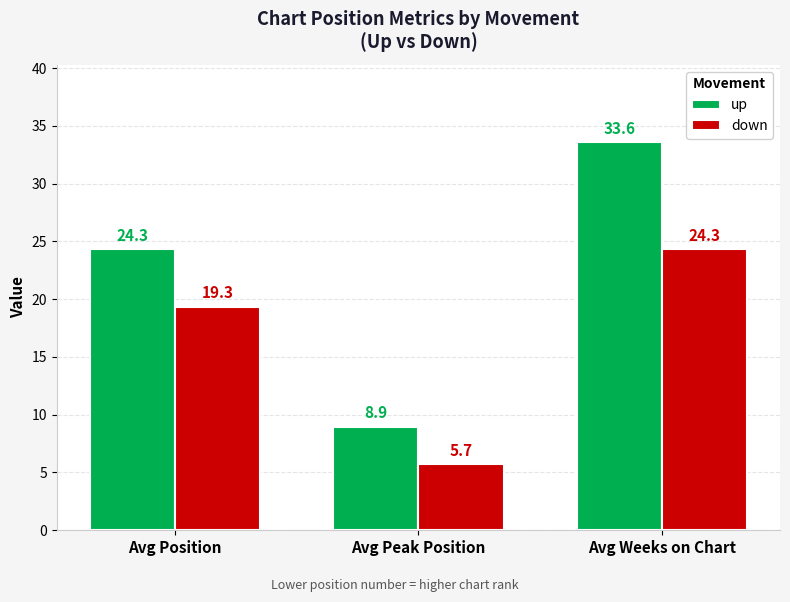

What position from the right is Avg Weeks on Chart?

1